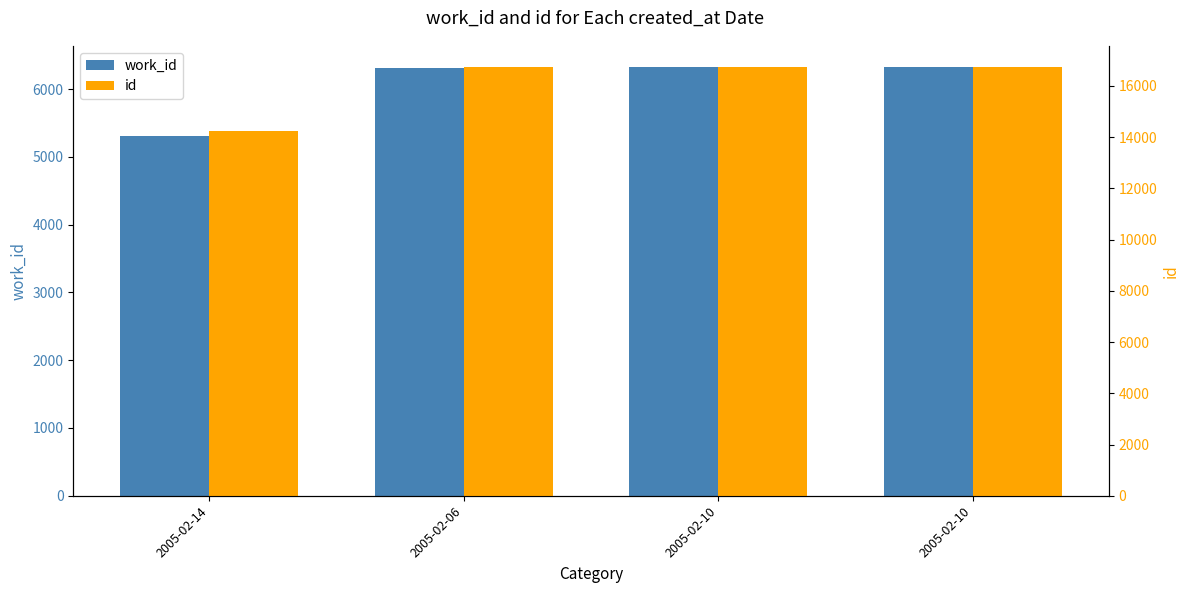

Where is id nearest to the value 15482?

2005-02-06